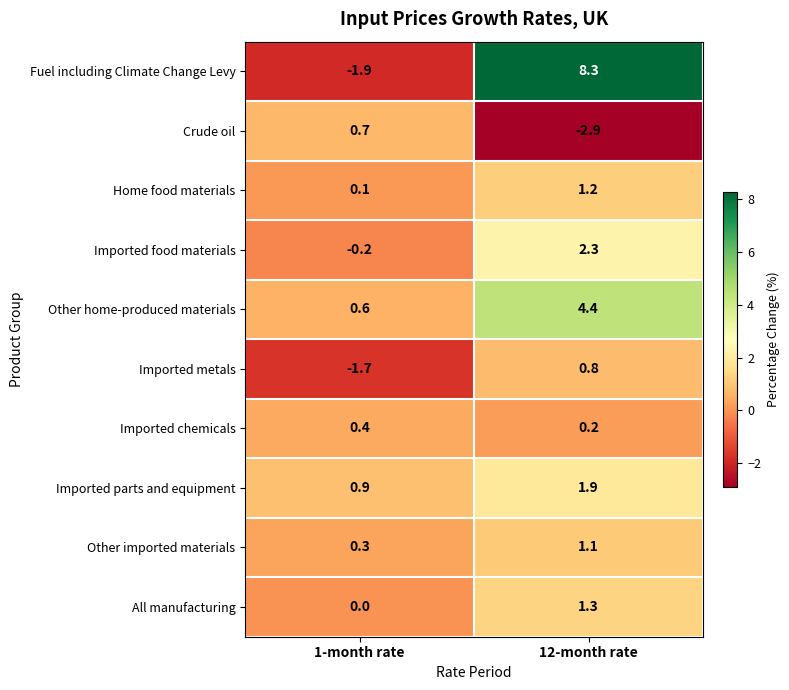

What is the approximate value of Fuel including Climate Change Levy at 1-month rate?

-1.9